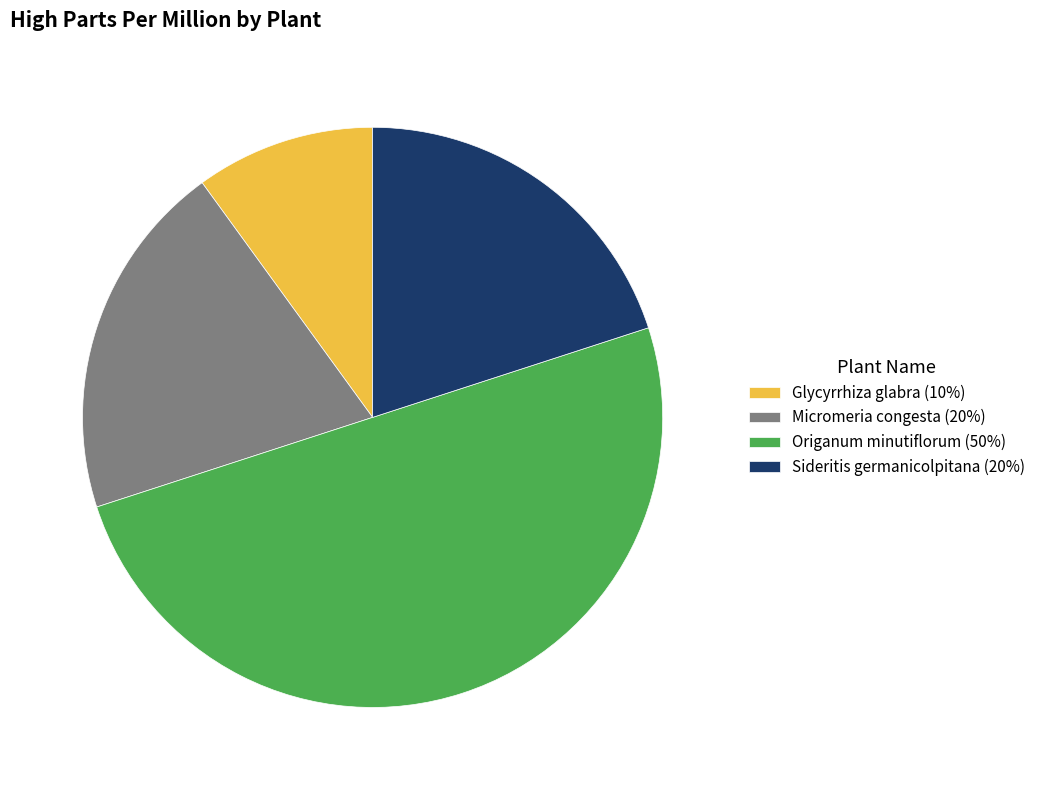

Approximately how many times larger is the value at Sideritis germanicolpitana compared to Glycyrrhiza glabra?

2.0